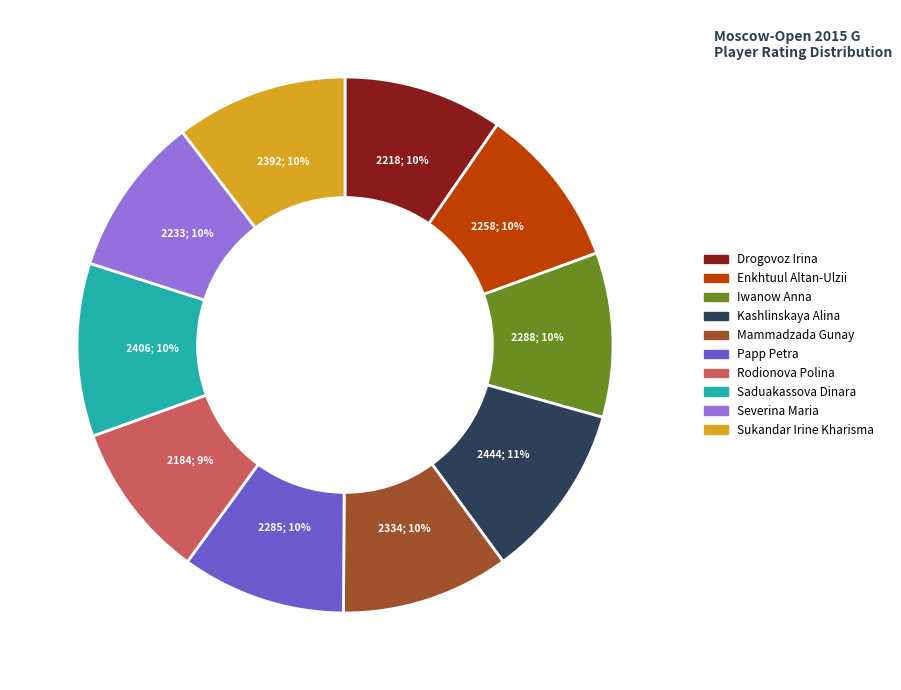

To the nearest percent, what percentage of the pie is Sukandar Irine Kharisma?

10%